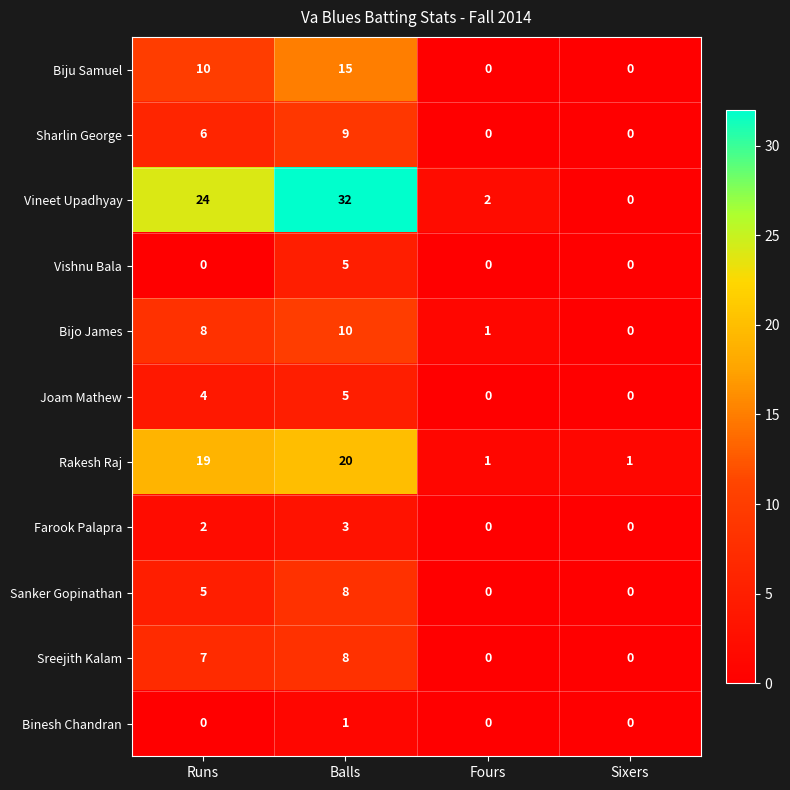

Where is Sreejith Kalam nearest to the value 4?

Runs